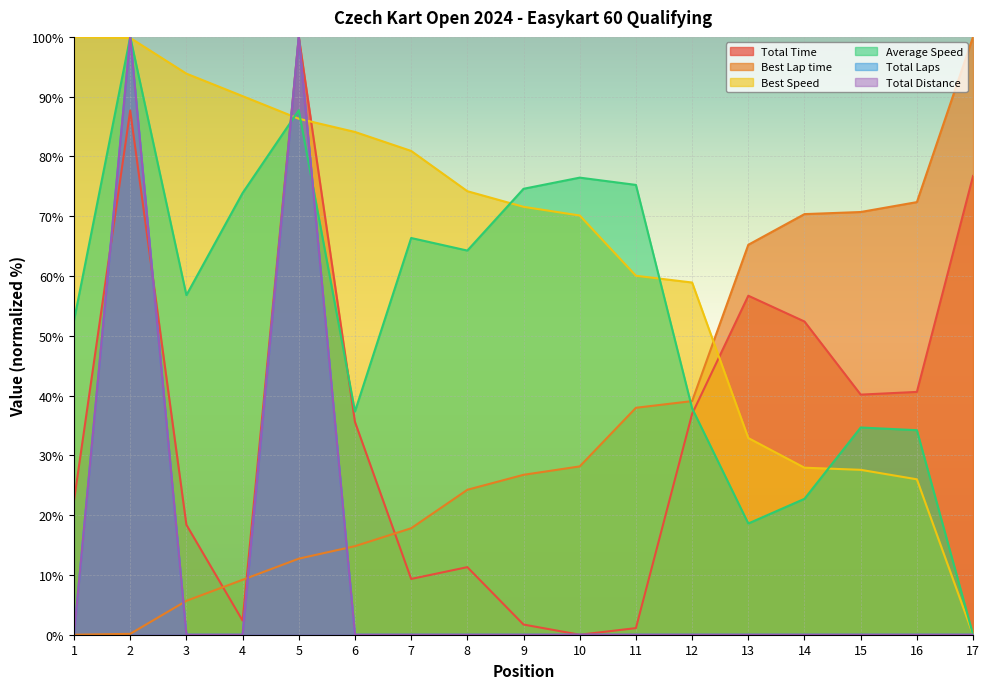

What is the difference between the maximum and second lowest values in the Total Distance series?

100.0